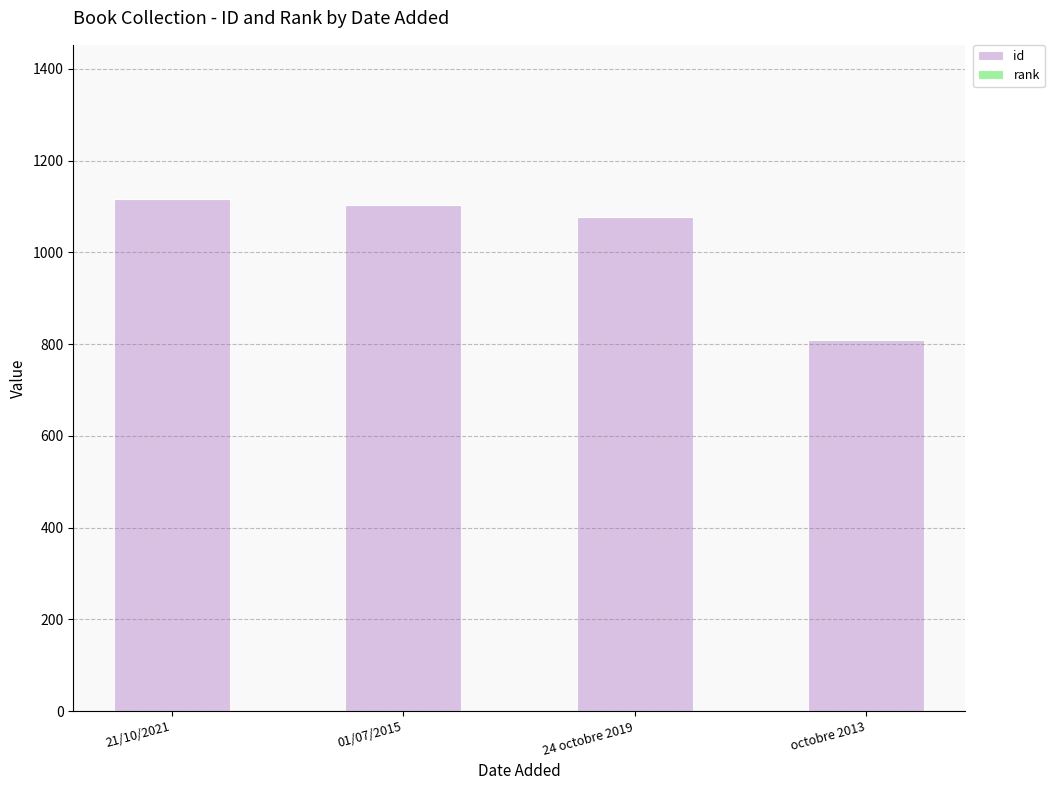

What is the sum of all id values?

4103